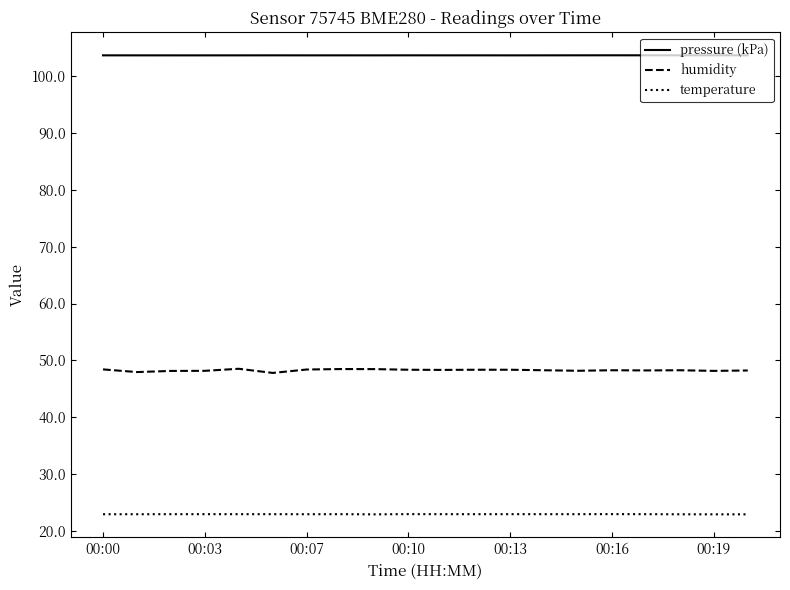

List the series in order of their overall mean, highest first.

pressure (kPa), humidity, temperature